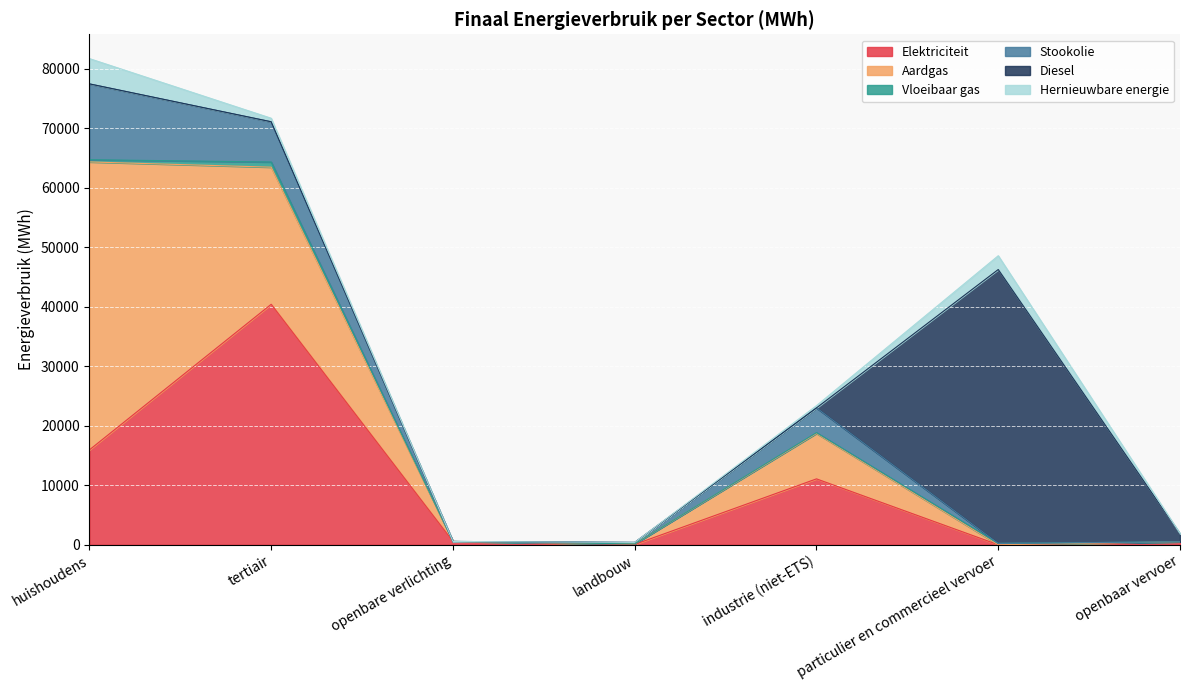

What is the difference between the maximum and minimum values in the Diesel series?

46041.2